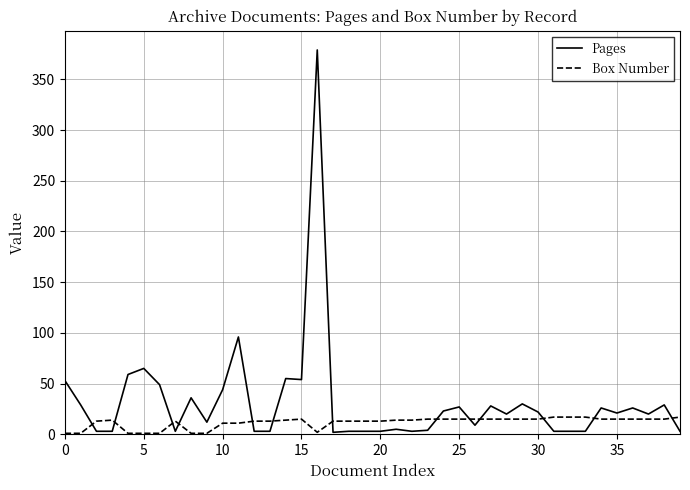

Which series has the largest range (max minus min)?

Pages